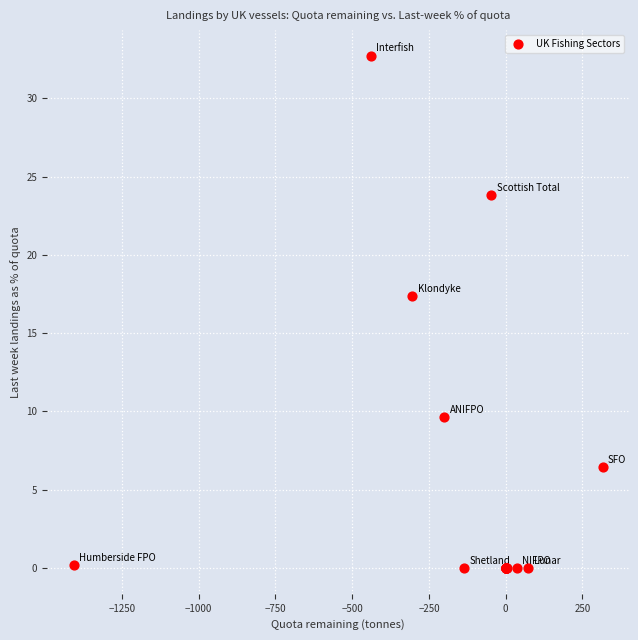

What Y value in the scatter plot is closest to 16?

17.4